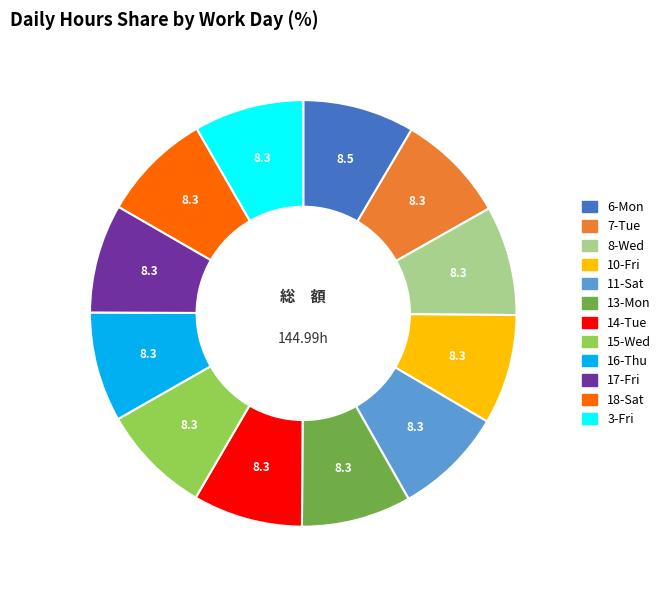

What is the ratio of the value at 11-Sat to the value at 16-Thu?

1.0